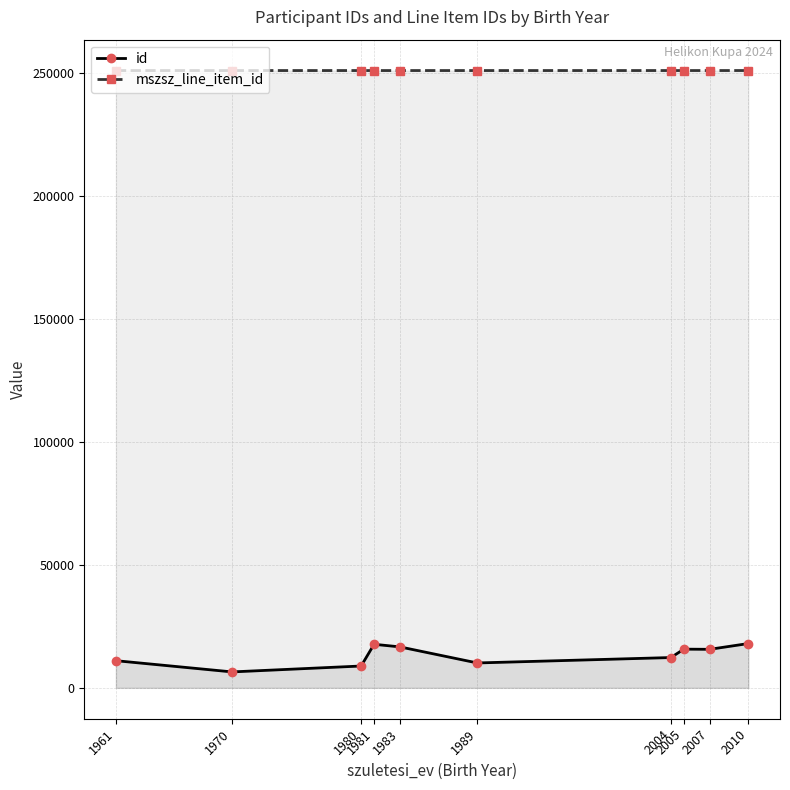

At 1970, list the series in order from largest to smallest.

mszsz_line_item_id, id